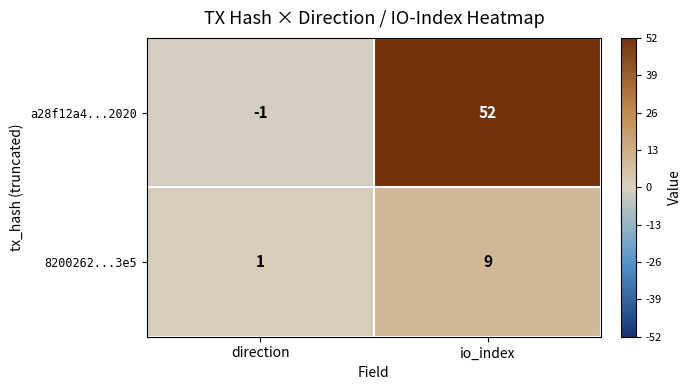

What is the difference between the maximum and minimum values in the 8200262...3e5 series?

8